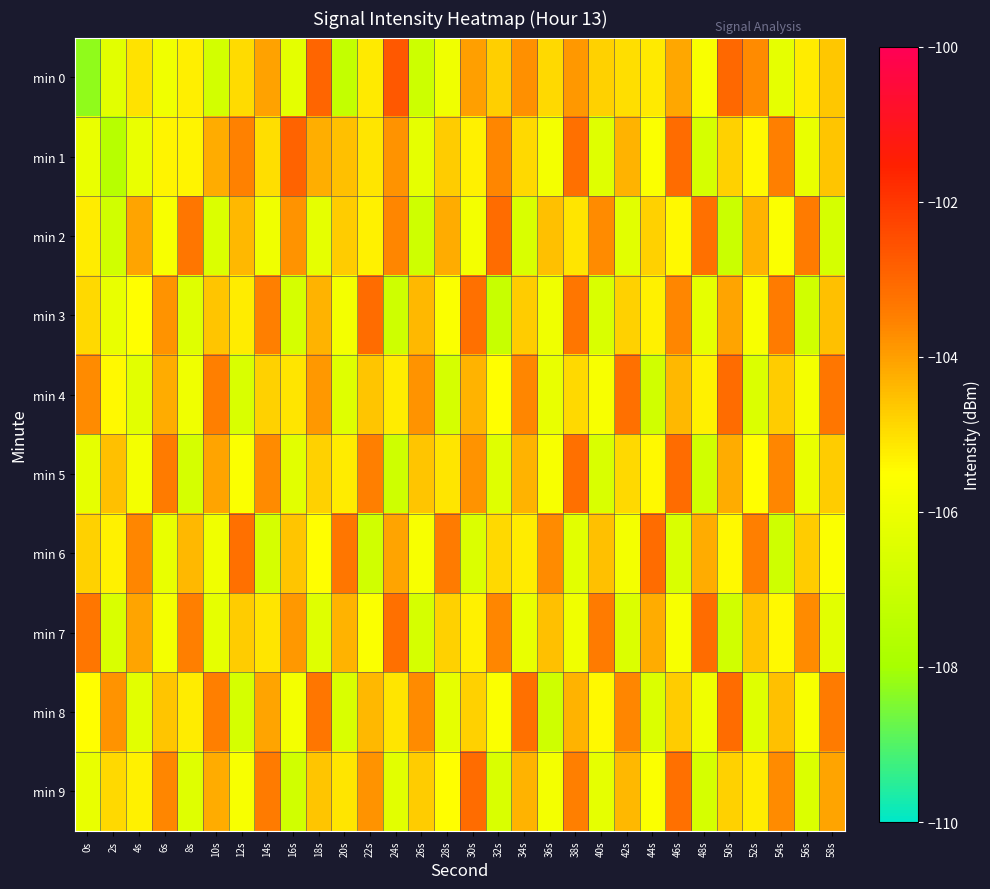

Which label corresponds to the smallest value in the chart?

0s